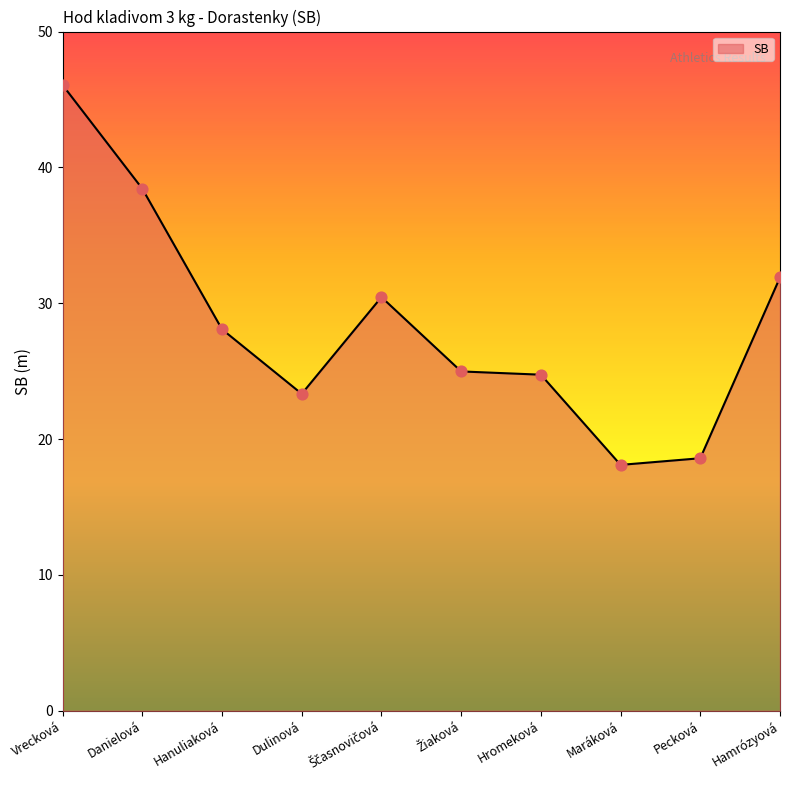

Which has a higher value, Maráková or Hamrózyová?

Hamrózyová